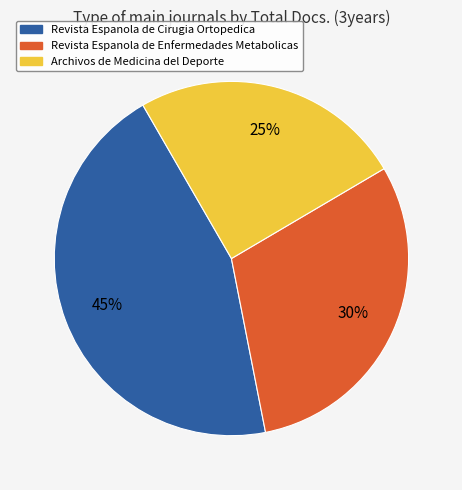

Is it true that Archivos de Medicina del Deporte is 25% of the pie?

True